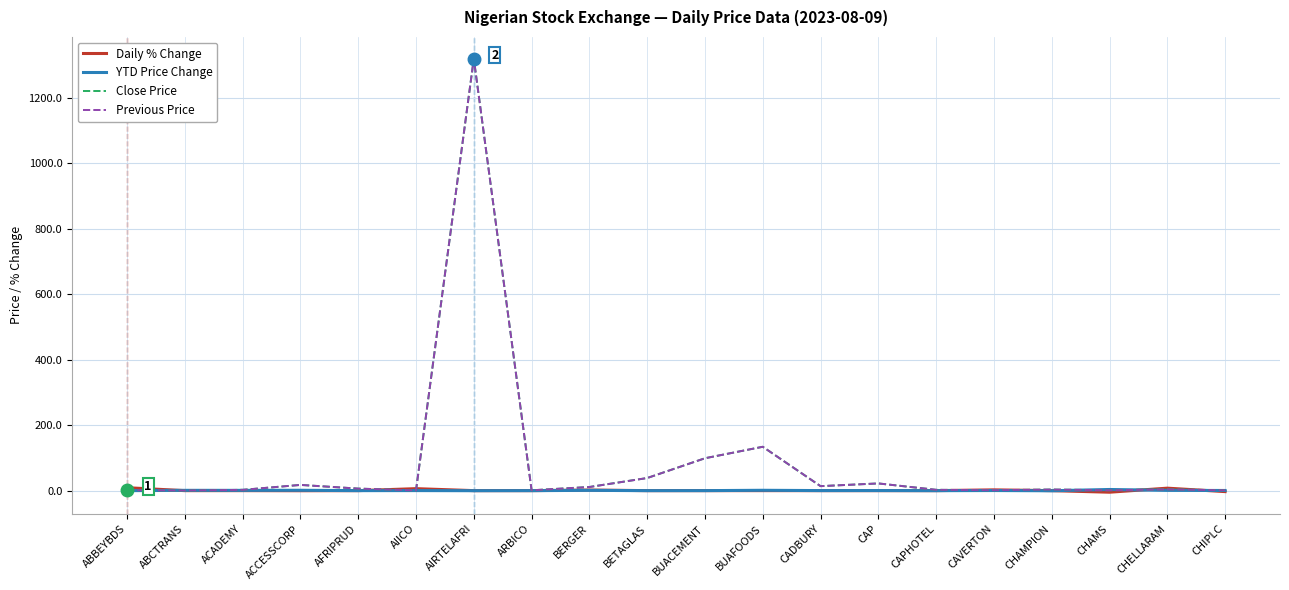

At which label does Previous Price reach its peak?

AIRTELAFRI